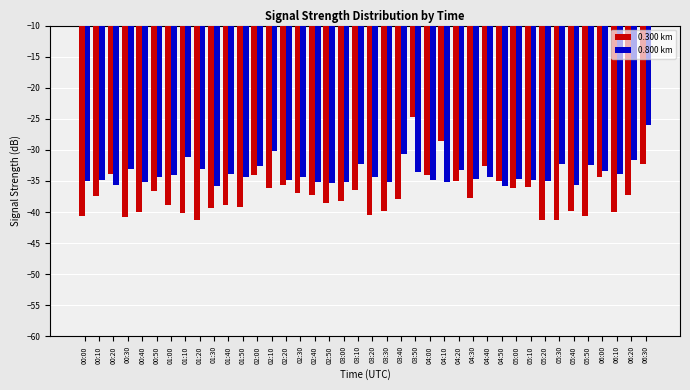

List the series in order of their overall mean, lowest first.

0.300 km, 0.800 km